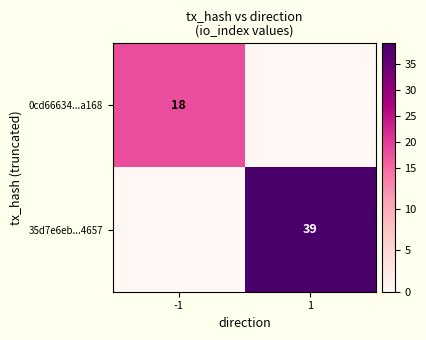

The value of 35d7e6eb...4657 at 1 is 39. True or false?

True